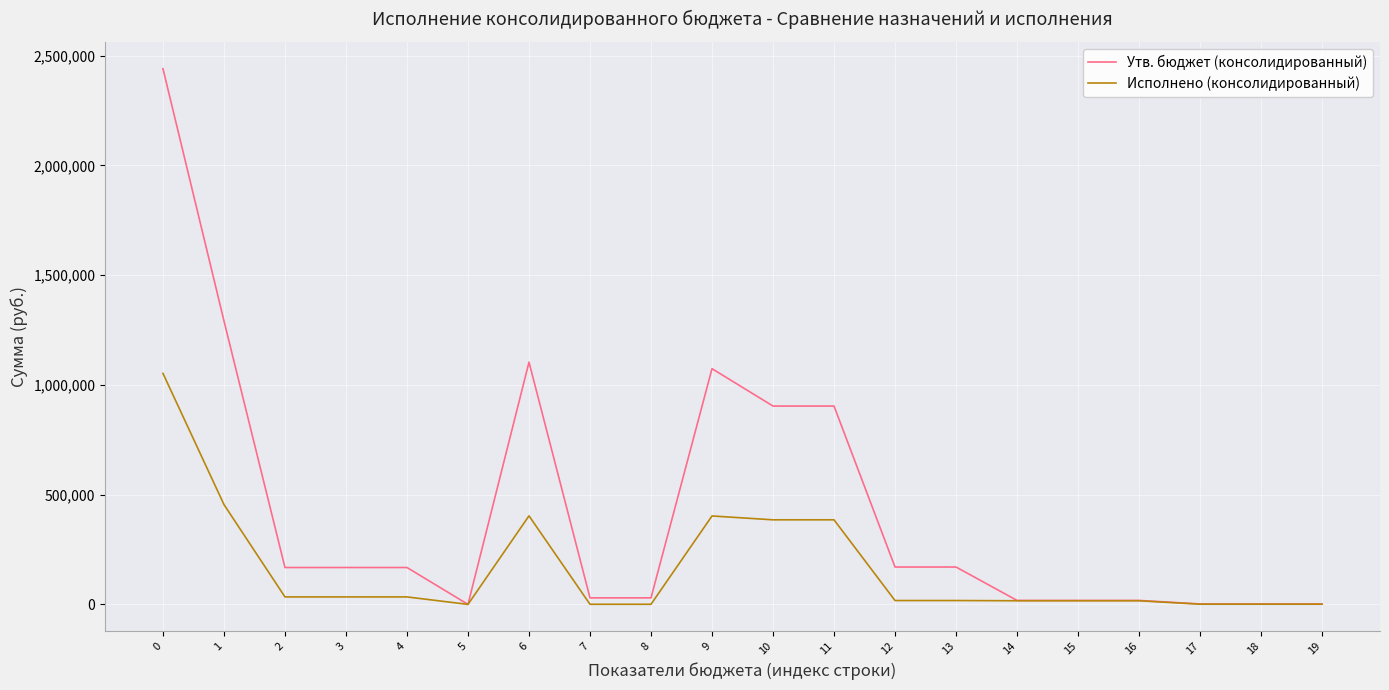

Is the value of Исполнено (консолидированный) at 10 greater than the value of Утв. бюджет (консолидированный) at 14?

Yes